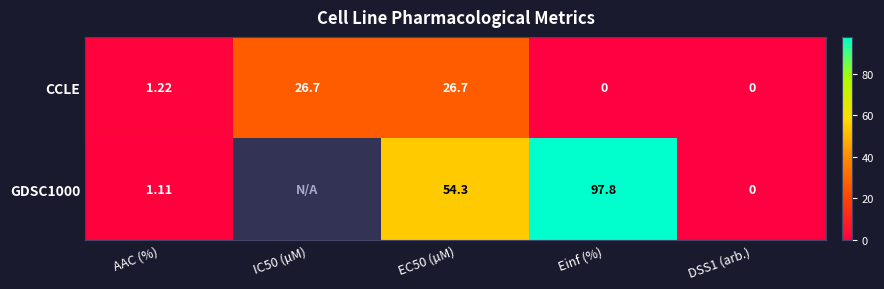

What is the total value across all series at AAC (%)?

2.3